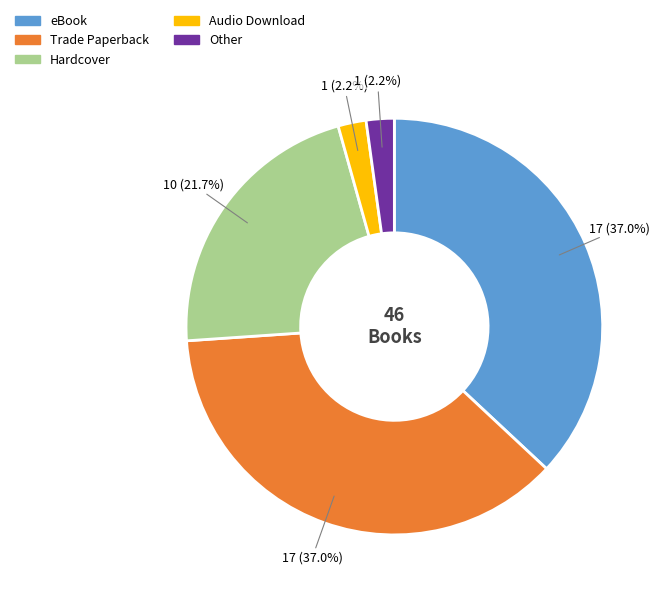

To the nearest percent, what is the difference between the largest and smallest slice percentages?

35%